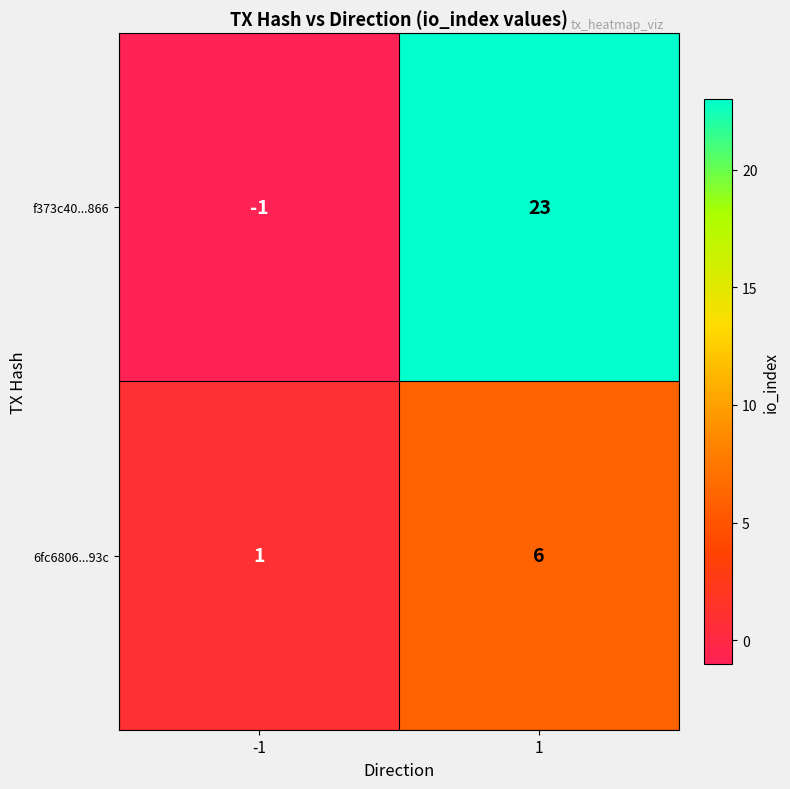

How many series are shown in this chart?

2